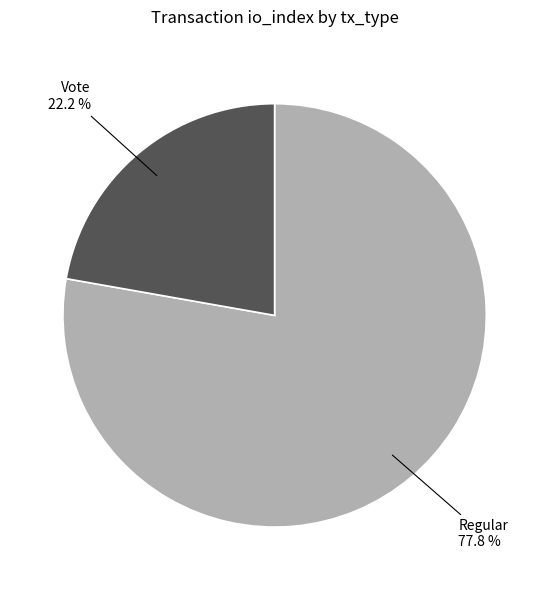

How much of the chart is everything except Regular?

22.2%